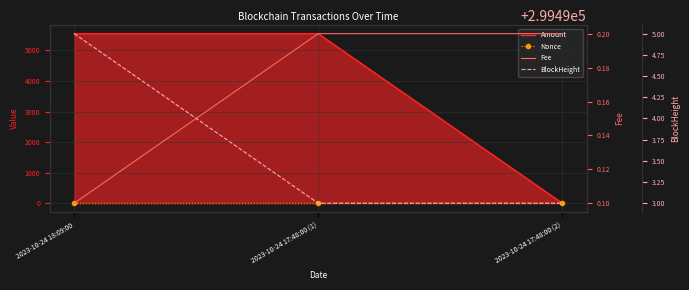

Read the Fee value at 2023-10-24 18:09:00.

0.1